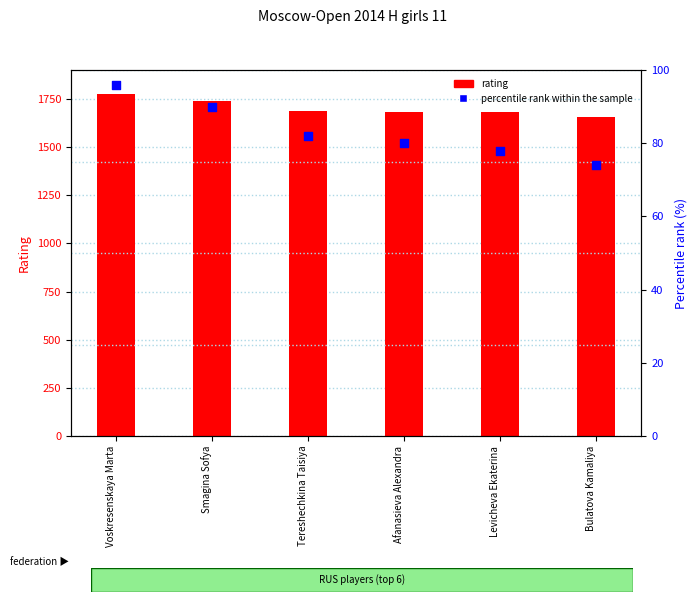

Which series reaches the minimum Y coordinate?

percentile rank within the sample